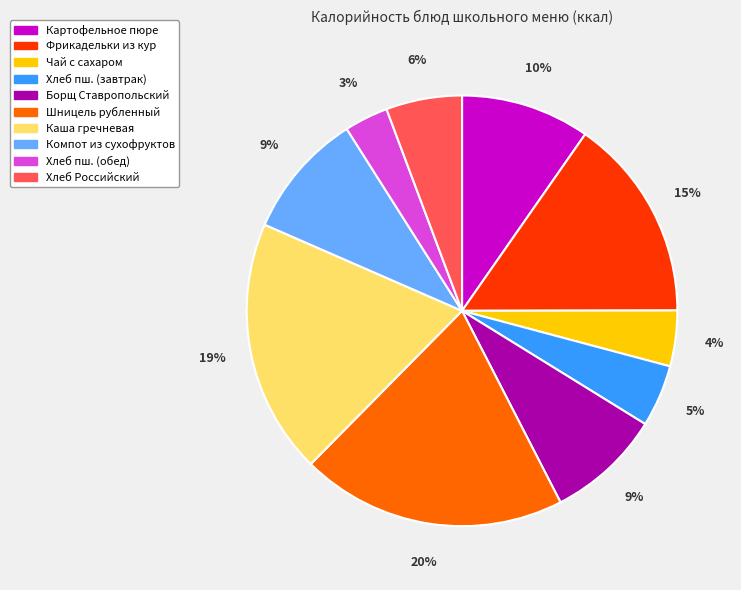

Does any single category account for the majority?

No